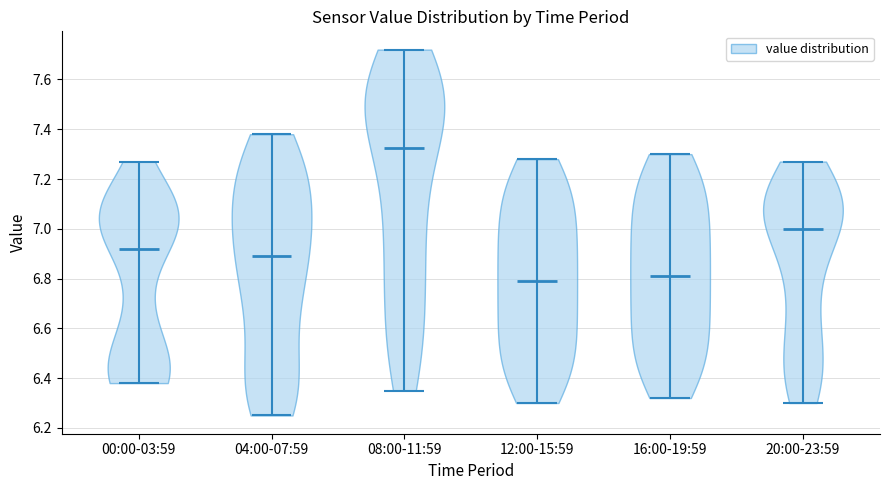

Which violin has the highest median line?

08:00-11:59